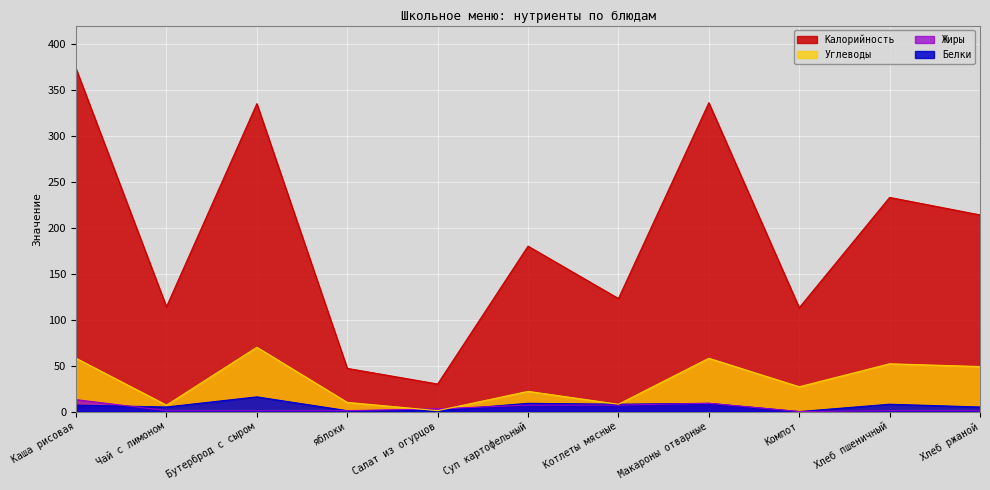

True or false: Углеводы and Белки intersect in this chart.

False